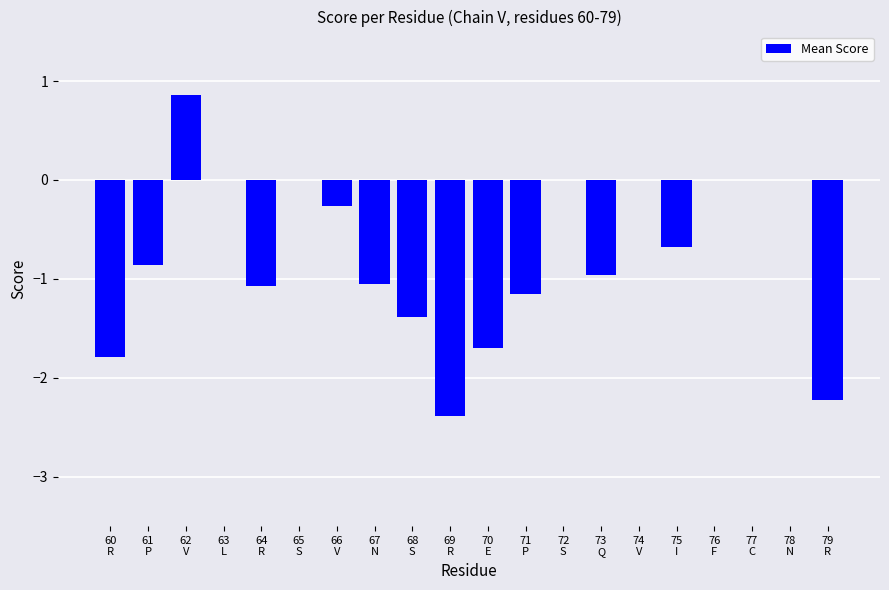

True or false: the data shows 0.0 at 77
C.

True